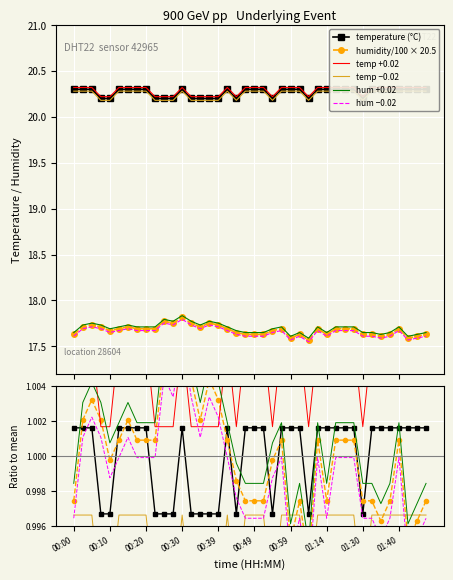

At how many categories does at least one series exceed 18?

40